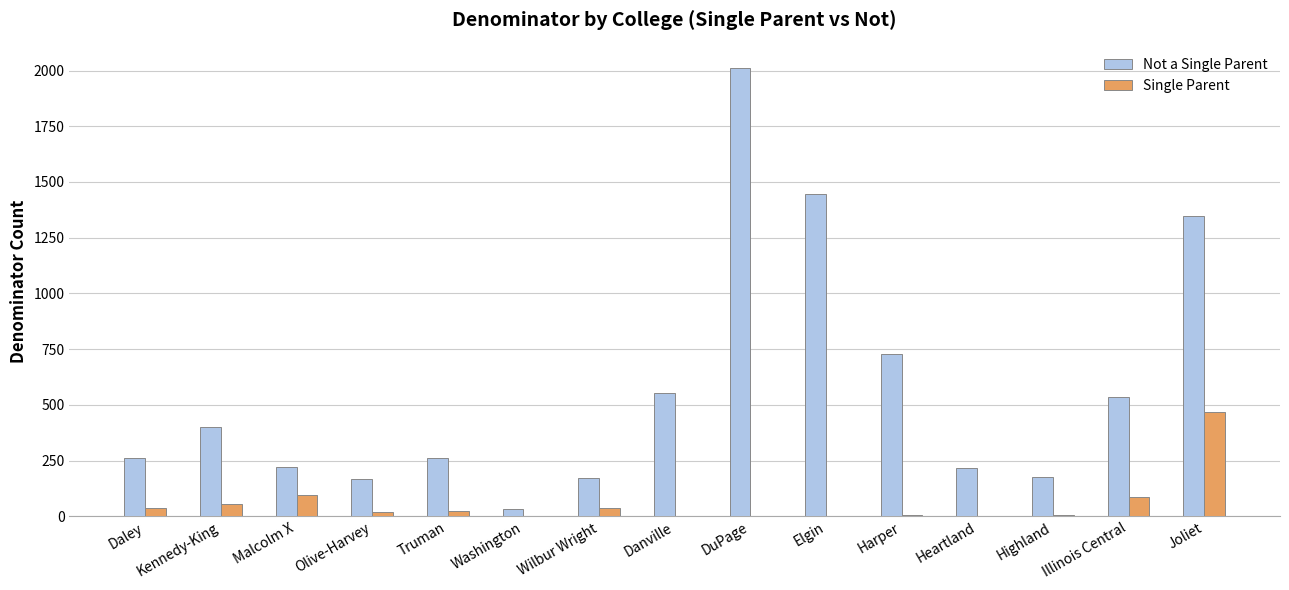

True or false: Not a Single Parent has a value of 219 at Heartland.

True